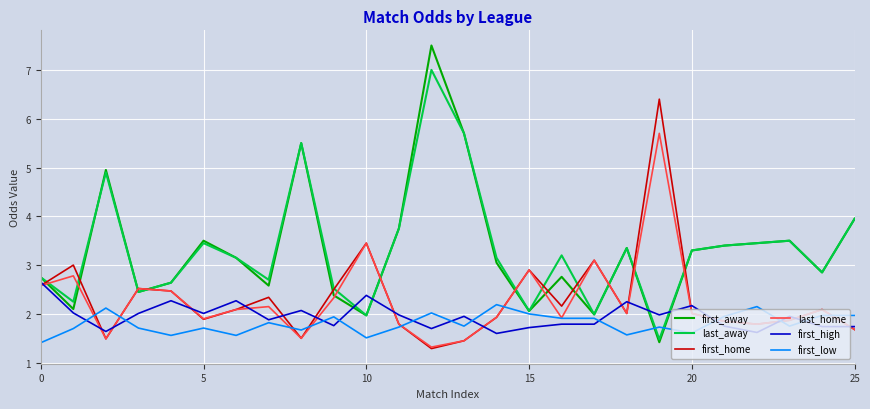

What is the greatest value displayed?

7.5